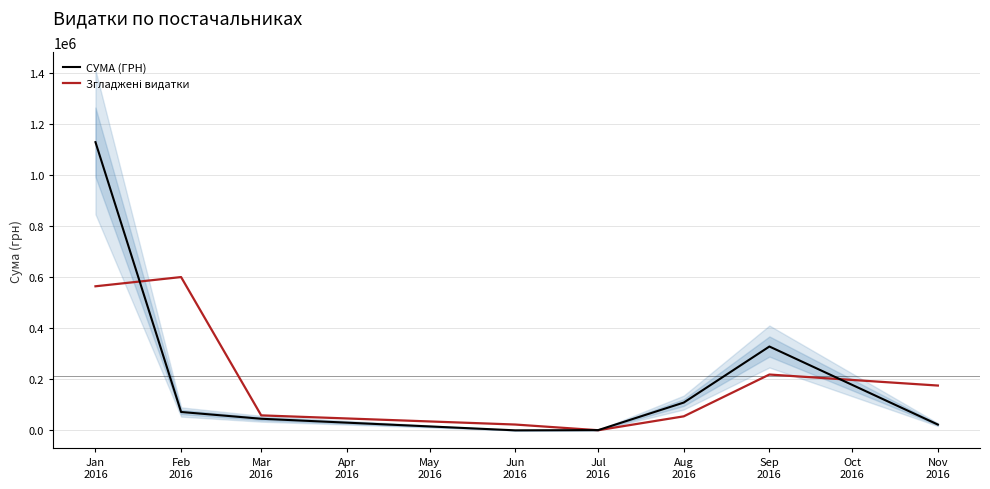

Does the chart display data point markers on the line(s)?

No